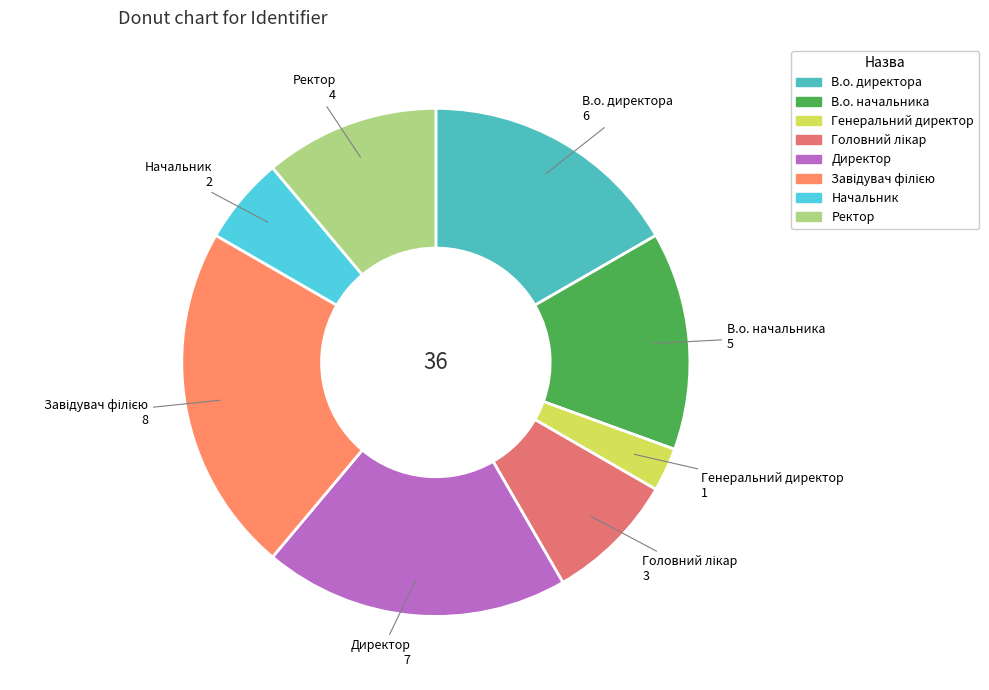

How many slices are in this pie chart?

8